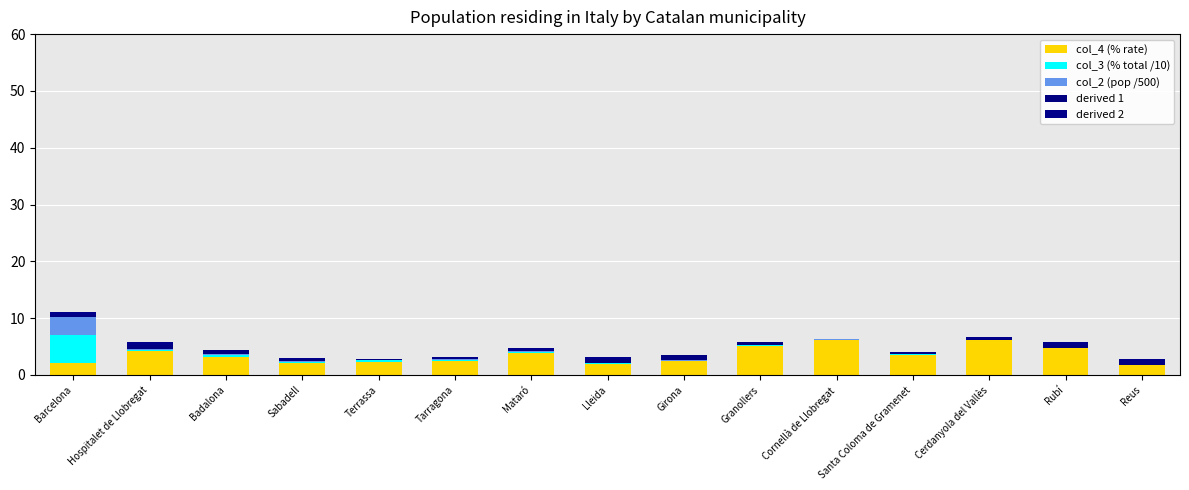

Does the chart contain stacked bars?

Yes